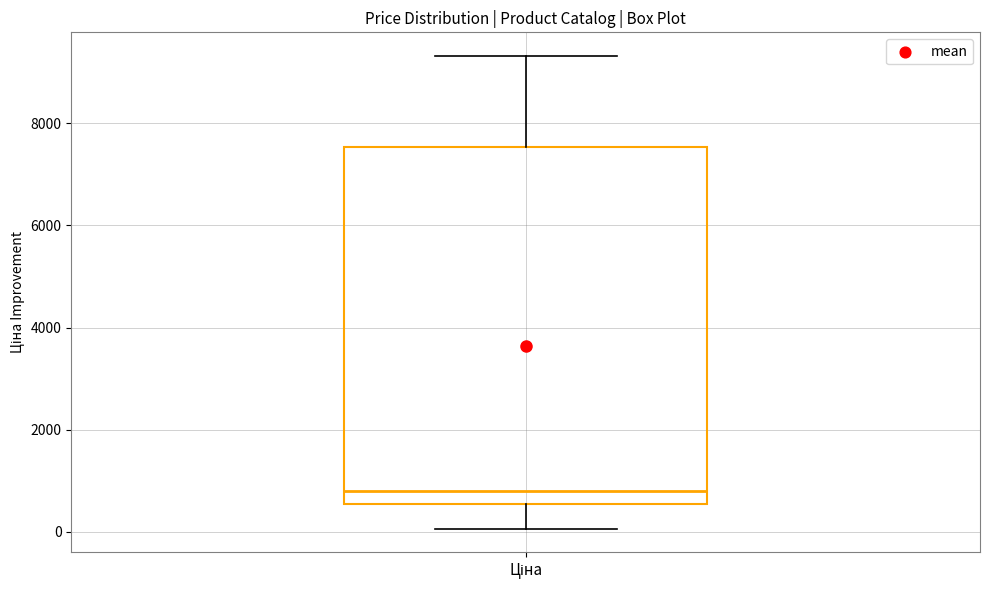

Where is the lower edge of the box for Ціна on the y-axis? The values are not printed on the chart, so give them approximately, as read against the axis.

600